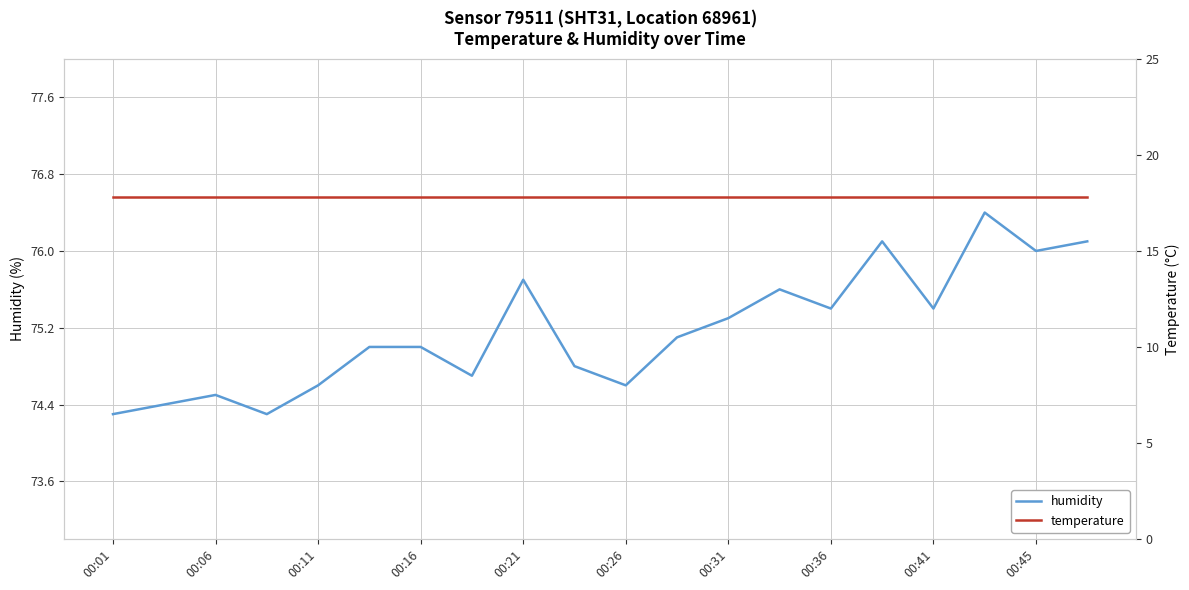

What is the minimum value shown in the chart?

17.8